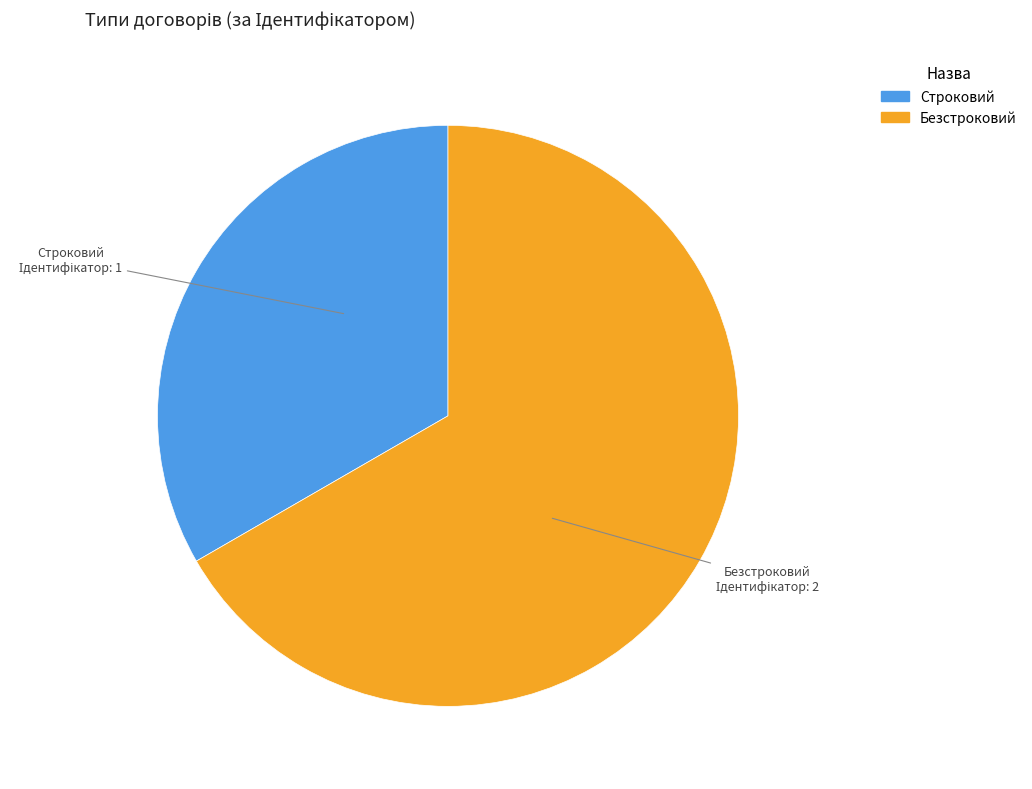

What is the ratio of the value at Безстроковий to the value at Строковий?

2.0